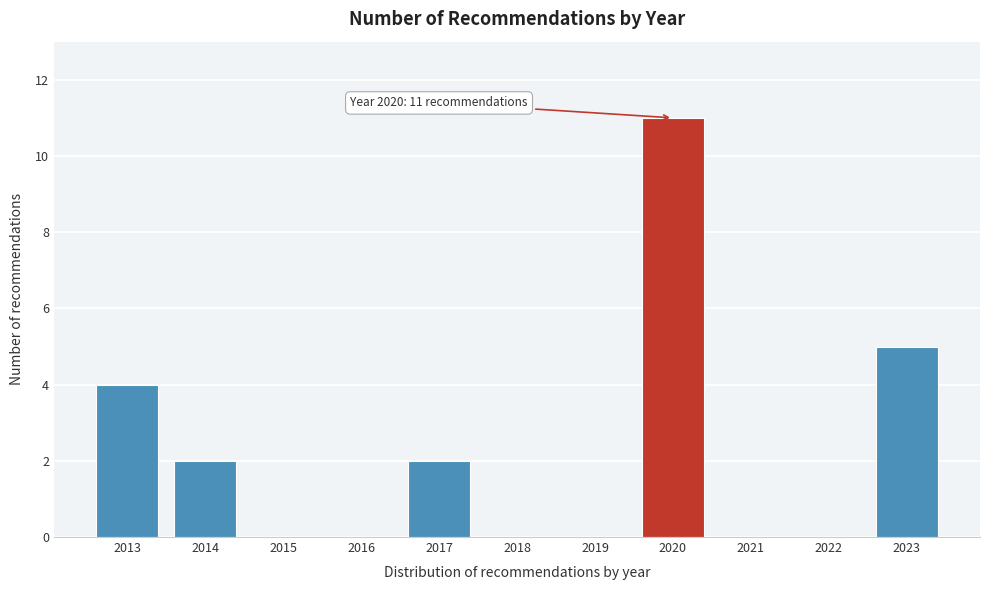

Reading left to right, list all the values displayed in this chart.

2013=4	2014=2	2015=0	2016=0	2017=2	2018=0	2019=0	2020=11	2021=0	2022=0	2023=5